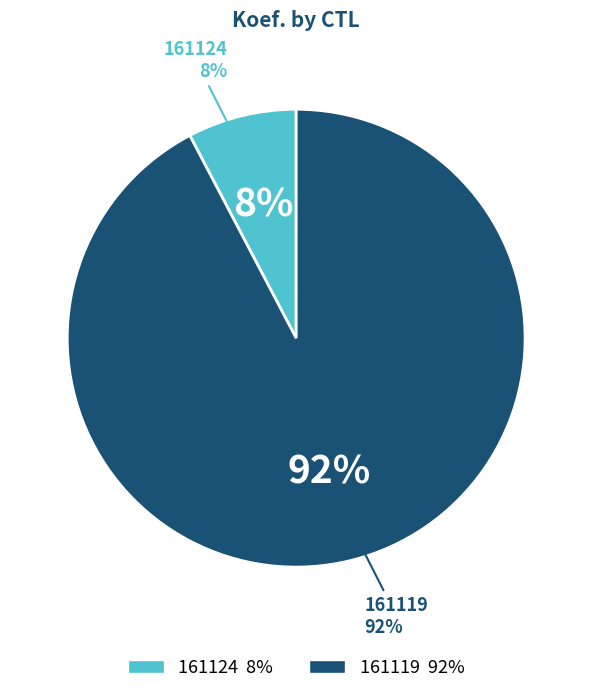

Does any single category account for the majority?

Yes